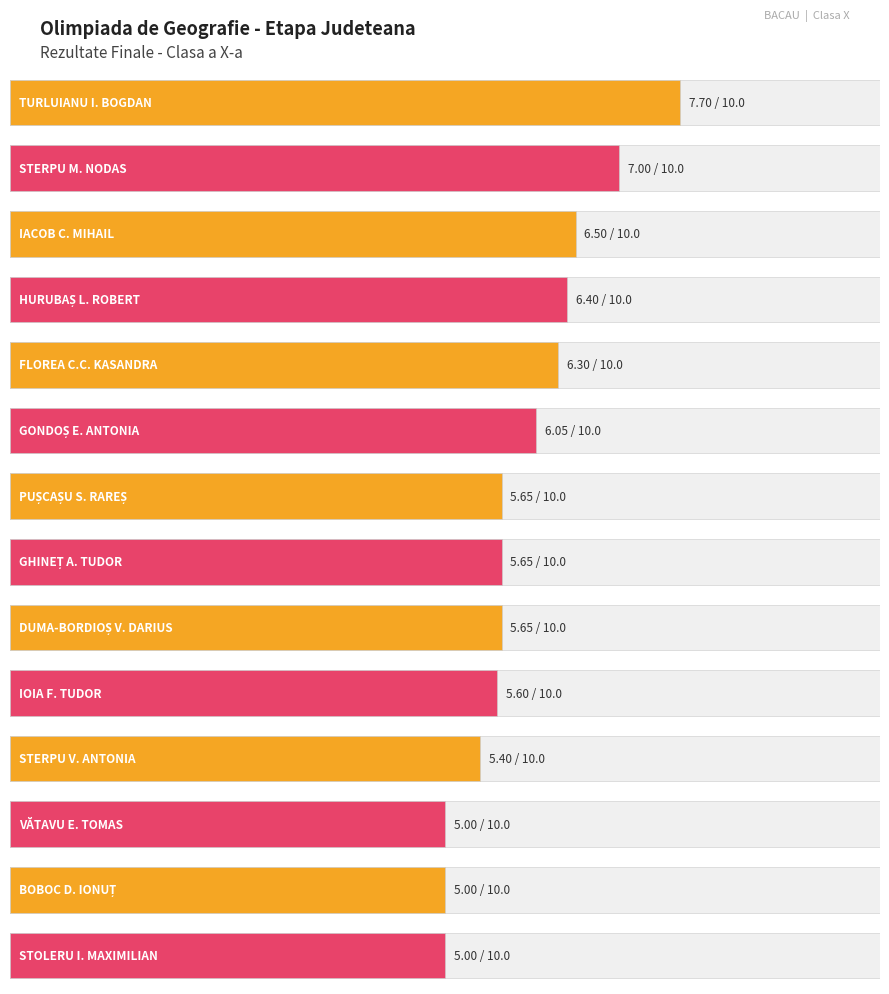

Reading left to right, list all the values displayed in this chart.

7.7	7.0	6.5	6.4	6.3	6.0	5.7	5.7	5.7	5.6	5.4	5.0	5.0	5.0